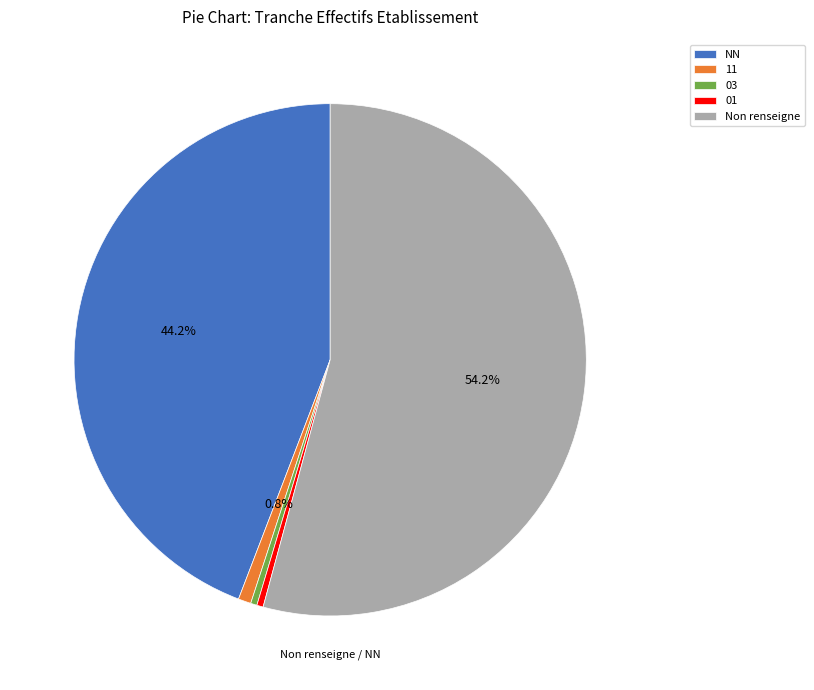

Is there any slice that represents more than half of the pie?

Yes